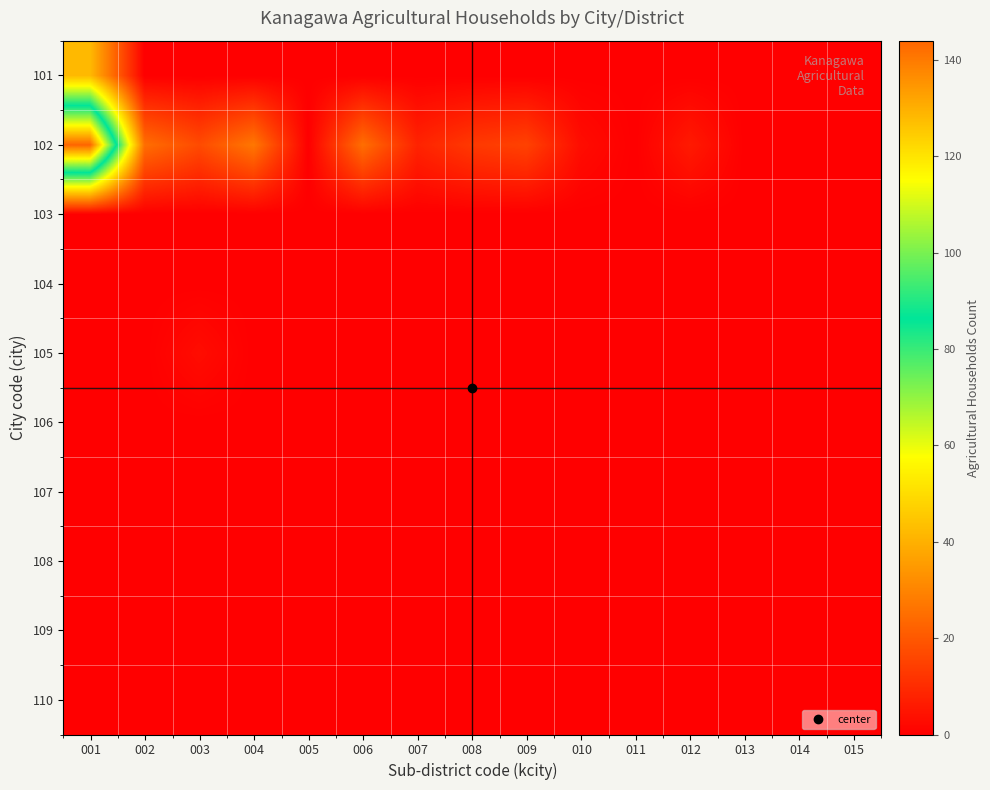

At how many categories does at least one series exceed 84?

1